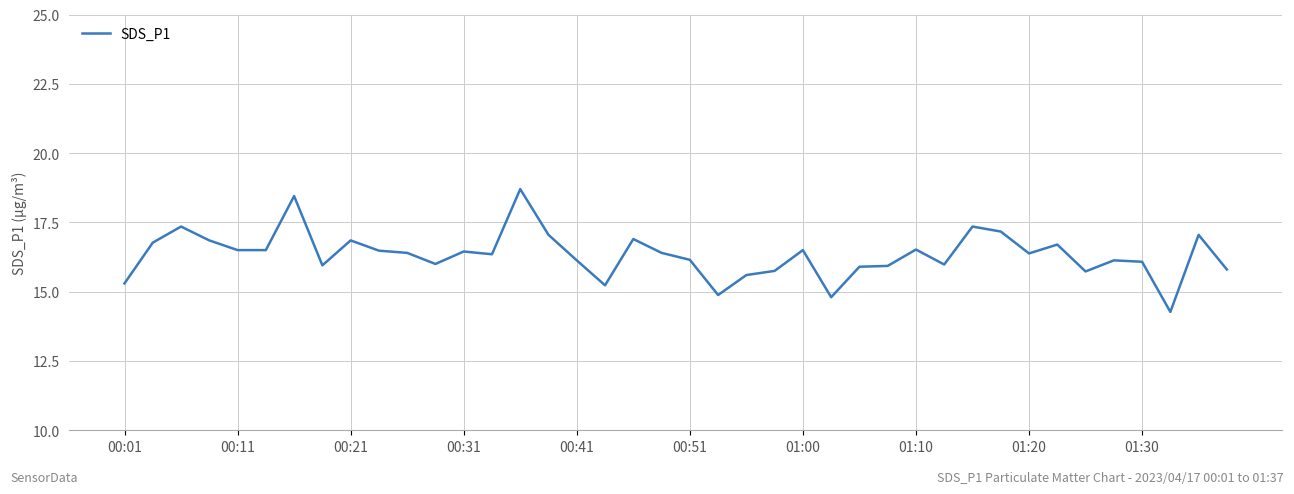

What is the sum of all values?

653.3